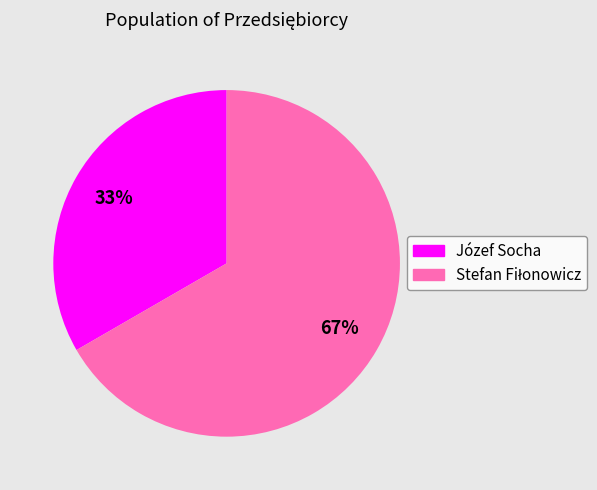

Does Józef Socha represent more than half of the total?

No